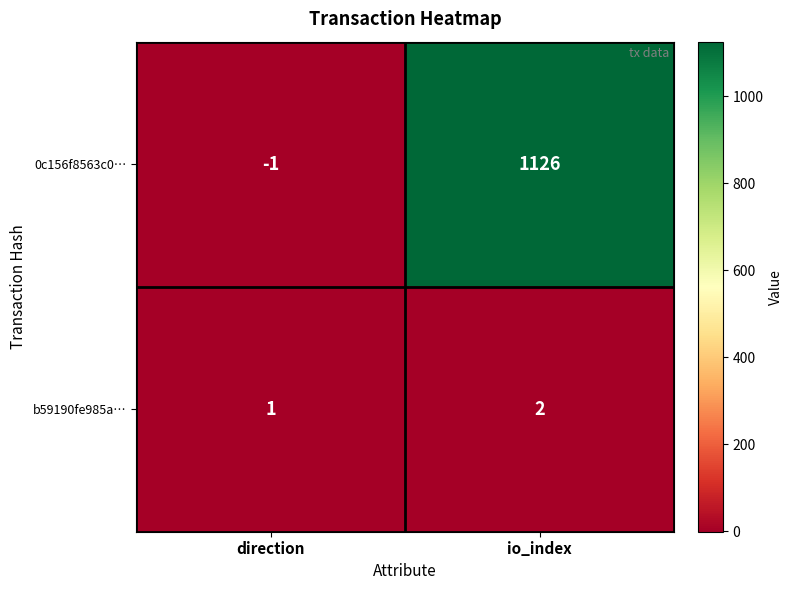

List the series in order of their overall mean, lowest first.

b59190fe985a…, 0c156f8563c0…